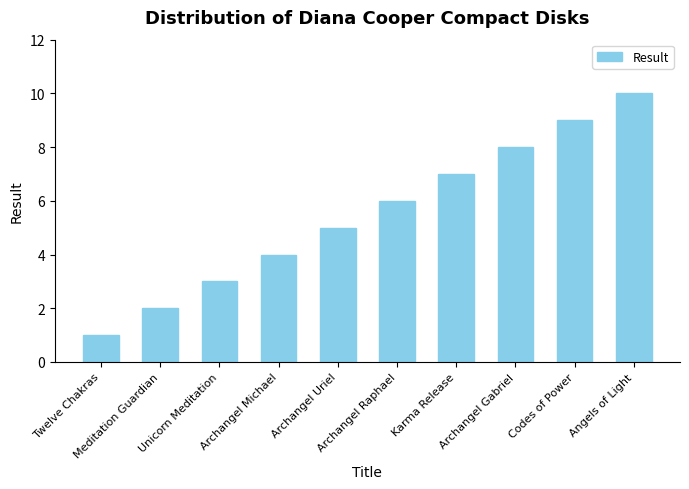

Are the bars grouped side by side (vs. stacked)?

No